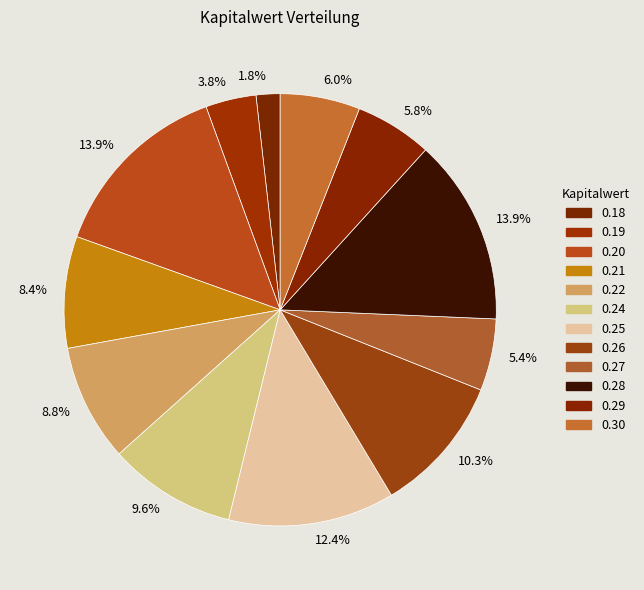

How many segments does this pie chart have?

12